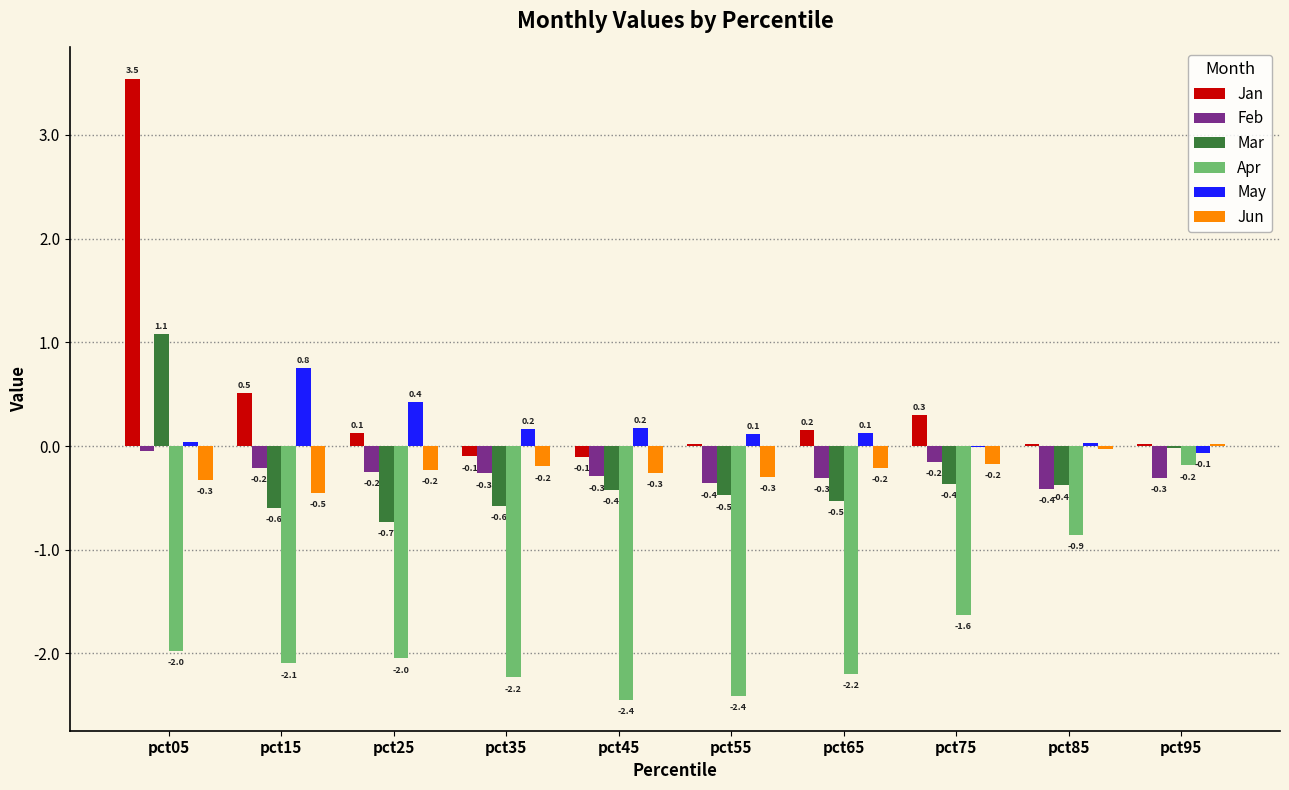

The Mar series shows -0.9 at pct65. True or false?

False